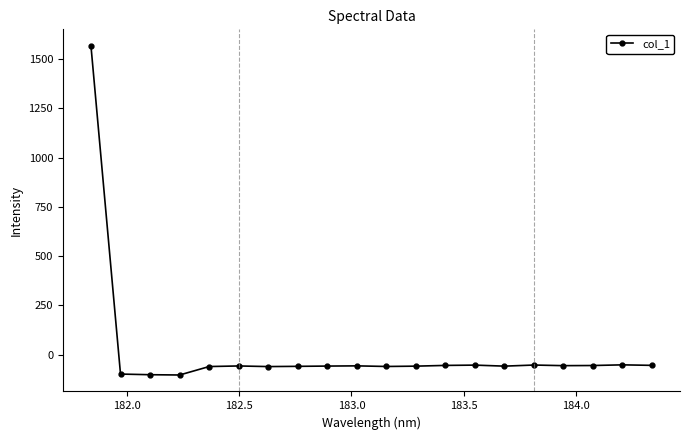

True or false: the data has more than 2 interior local peaks.

True